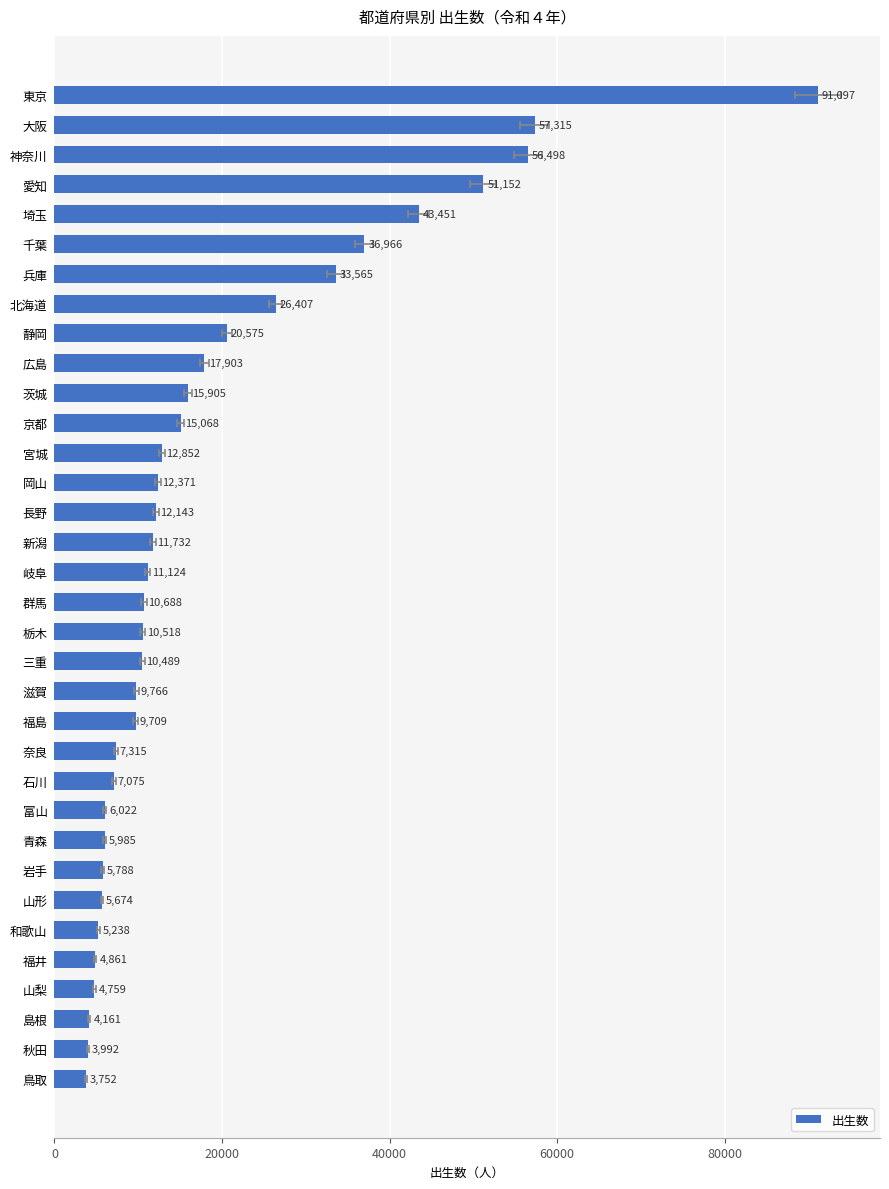

How many bars are there in total?

34